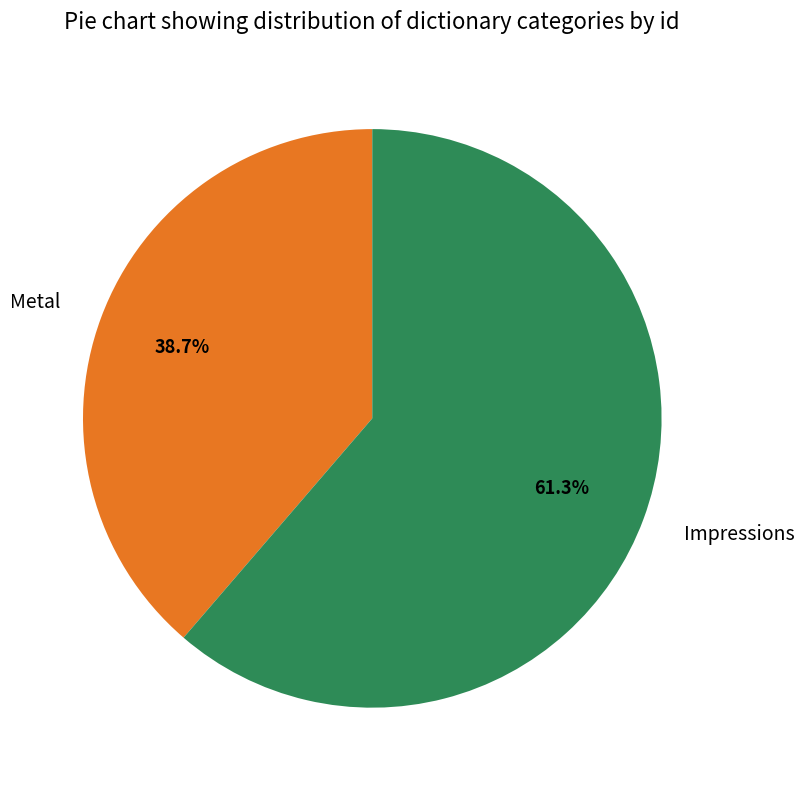

To the nearest percent, what is the difference between the largest and smallest slice percentages?

23%